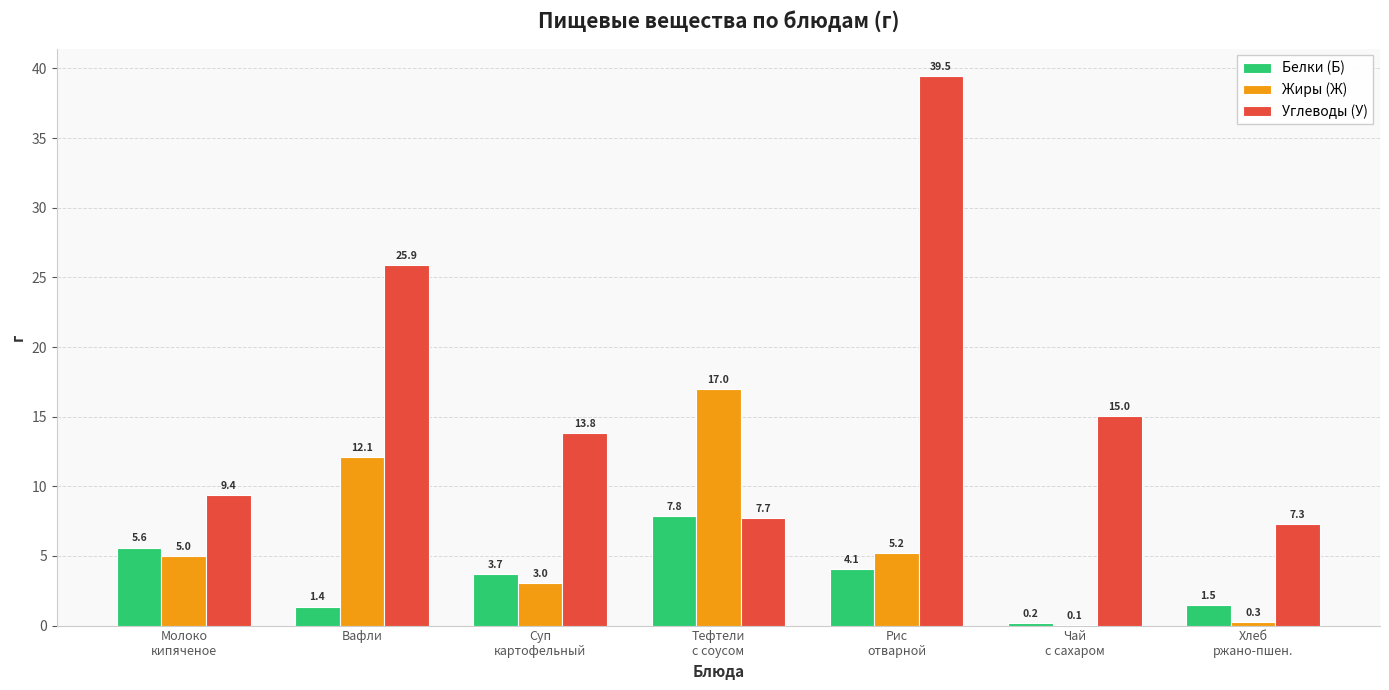

Where does the Углеводы (У) series first go above 13?

Вафли